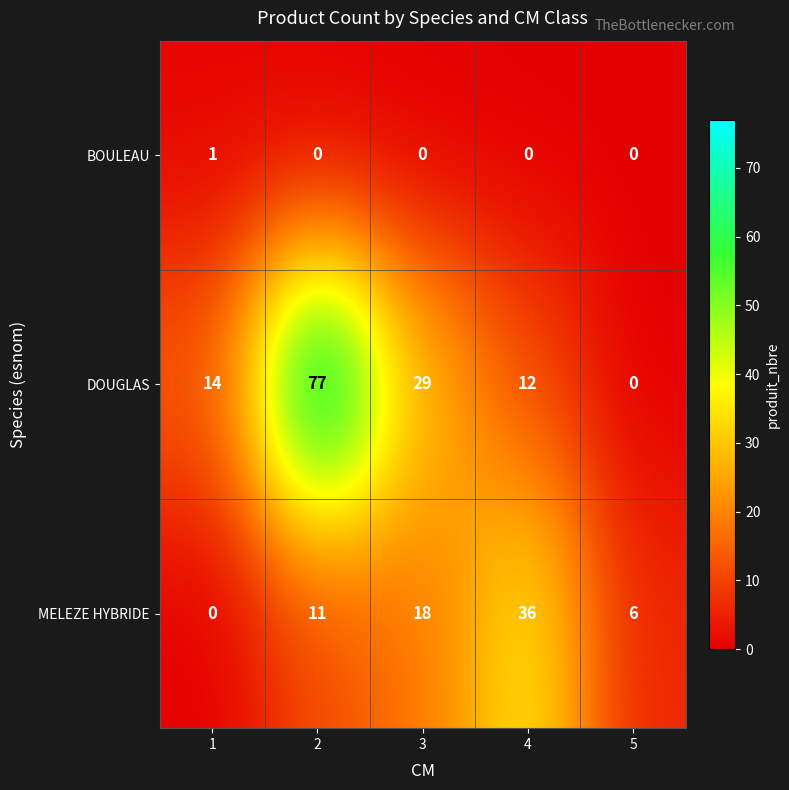

Reading right to left, transcribe all the data shown in this chart.

BOULEAU: 5=0	4=0	3=0	2=0	1=1
DOUGLAS: 5=0	4=12	3=29	2=77	1=14
MELEZE HYBRIDE: 5=6	4=36	3=18	2=11	1=0